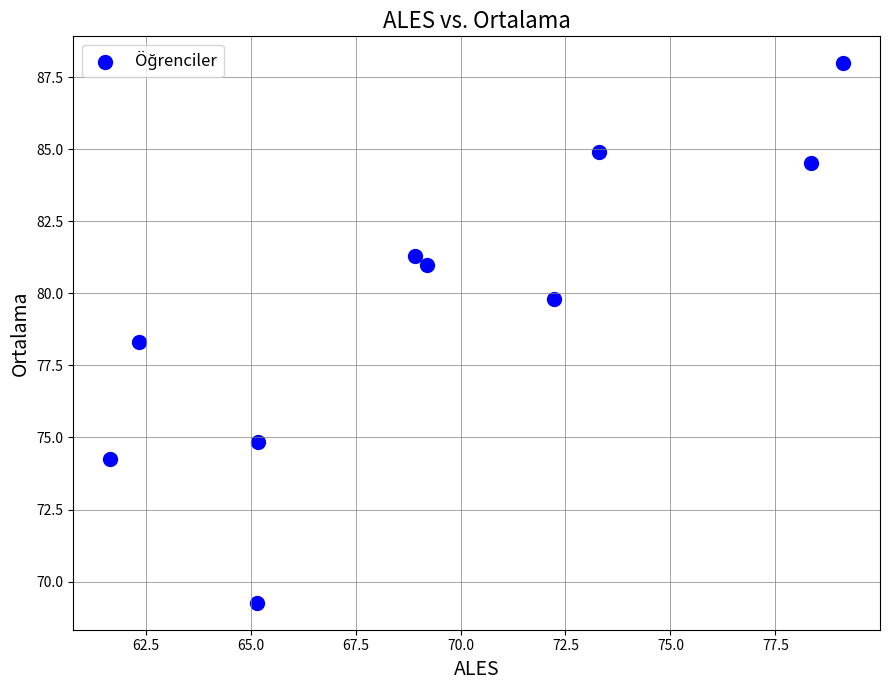

What is the range of Y values (max minus min)?

18.7